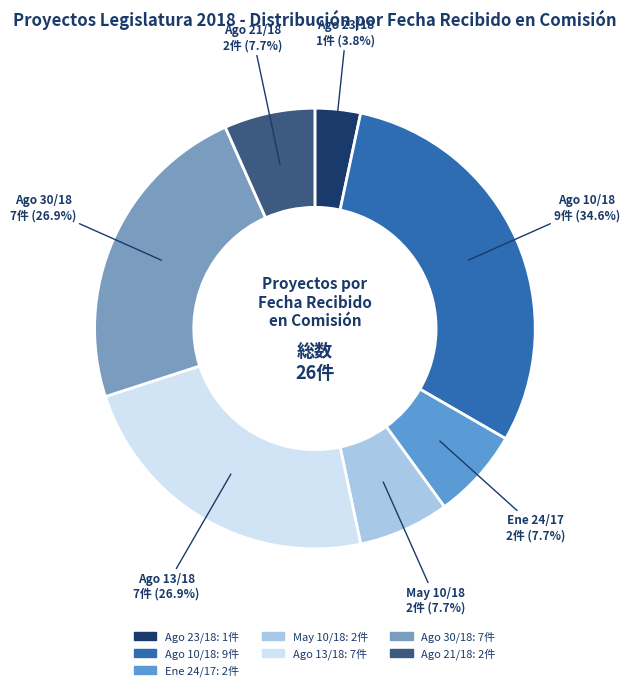

What is the change in value from Agosto 30 de 2018 to Agosto 21 de 2018?

-5